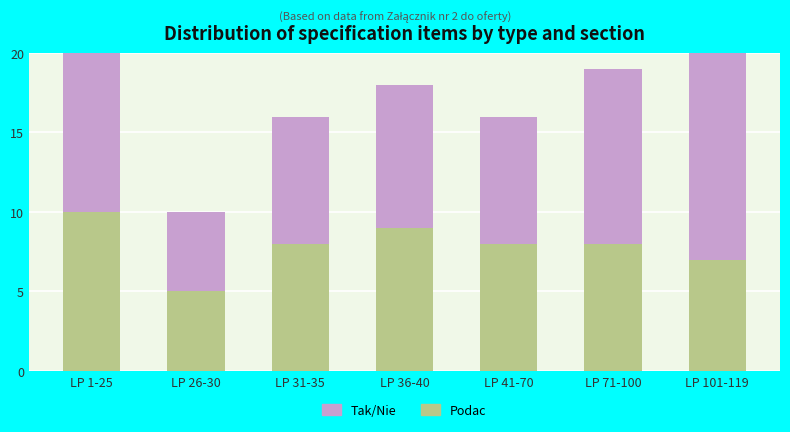

Which has a higher value, LP 71-100 or LP 31-35?

LP 71-100